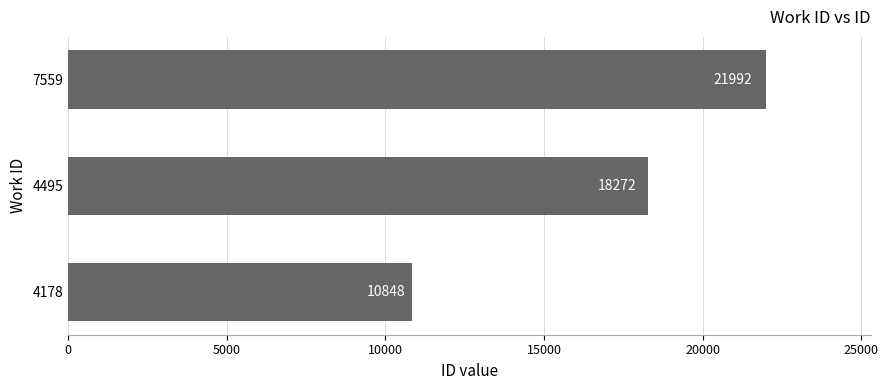

What is the ratio of the value at 7559 to the value at 4495?

1.2